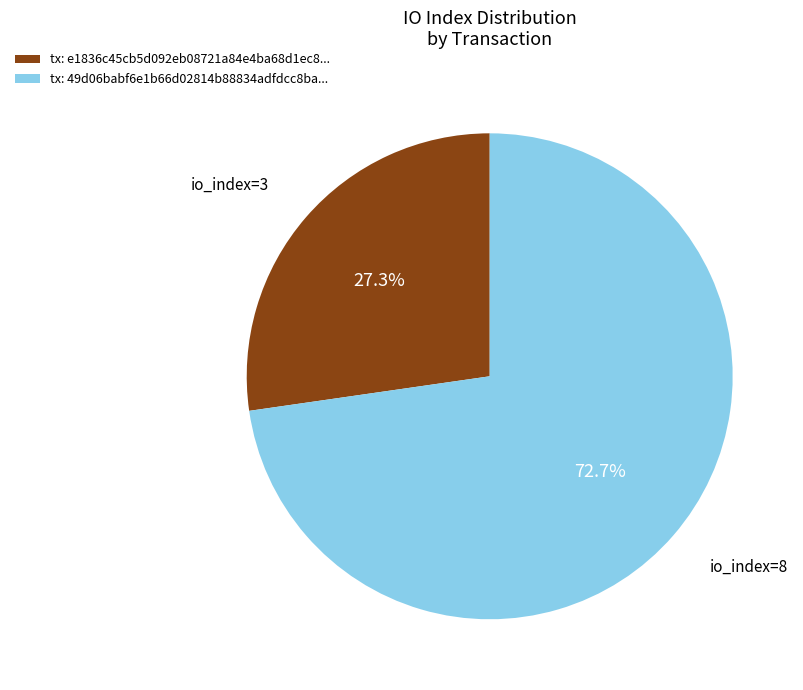

What is the ratio of the value at tx: e1836c45cb5d092eb08721a84e4ba68d1ec8... to the value at tx: 49d06babf6e1b66d02814b88834adfdcc8ba...?

0.4